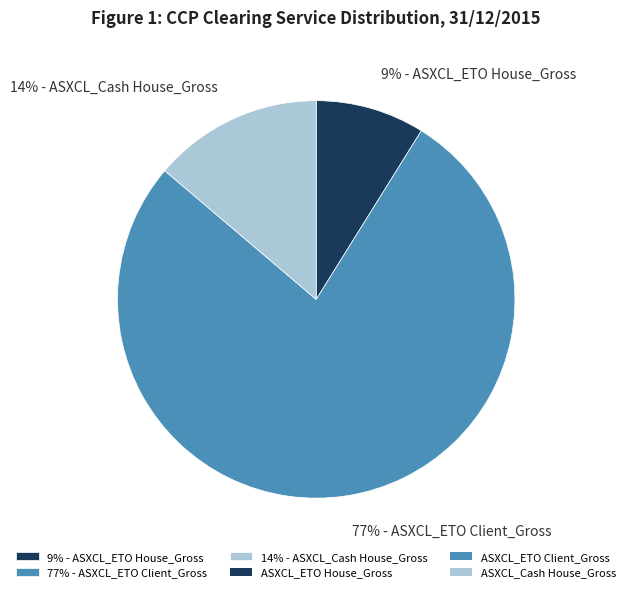

True or false: 9% - ASXCL_ETO House_Gross accounts for 20% of the total.

False